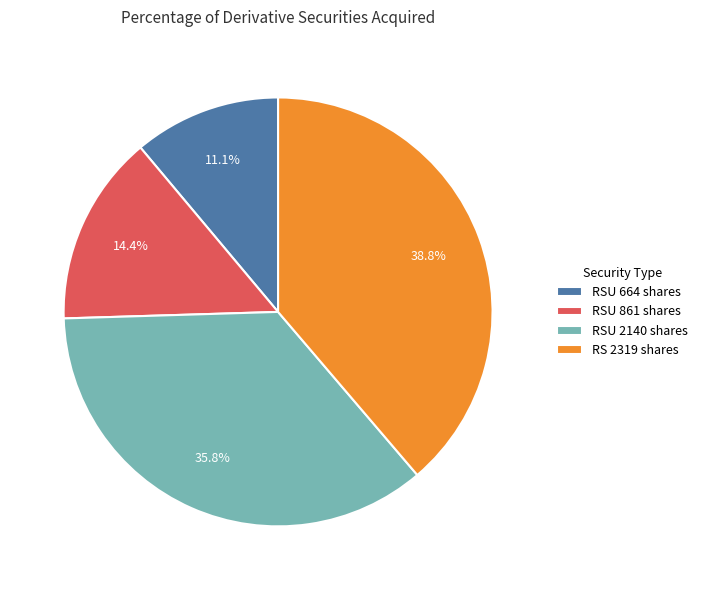

Rank the categories by value from highest to lowest.

RS 2319 shares, RSU 2140 shares, RSU 861 shares, RSU 664 shares